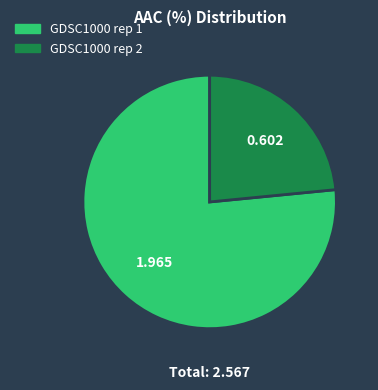

Is it true that GDSC1000 rep 1 is 77% of the pie?

True